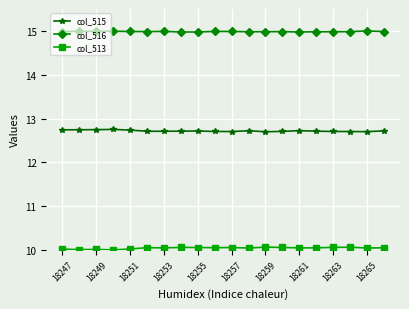

Rank the series by their average value, from highest to lowest.

col_516, col_515, col_513